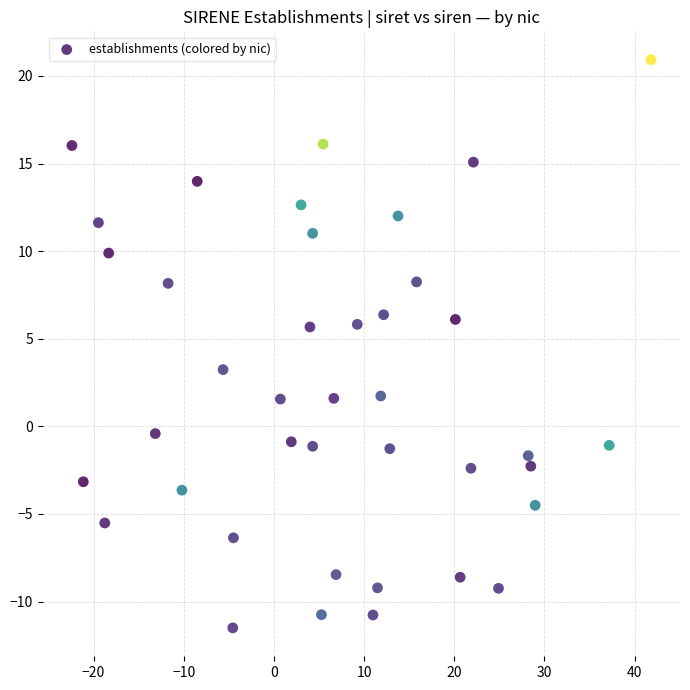

What is the range of Y values (max minus min)?

32.4